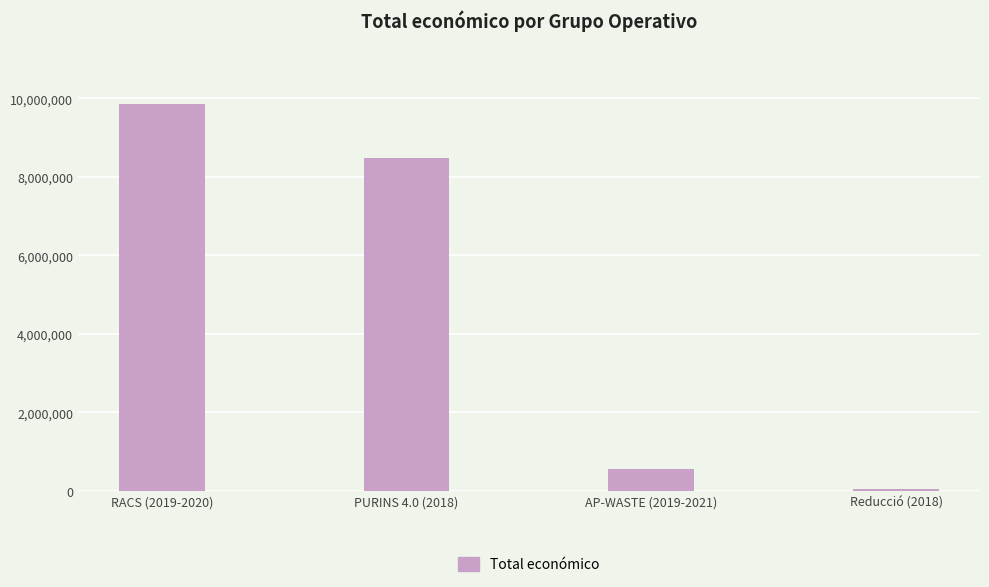

At which label does the data first exceed 8484999?

RACS (2019-2020)